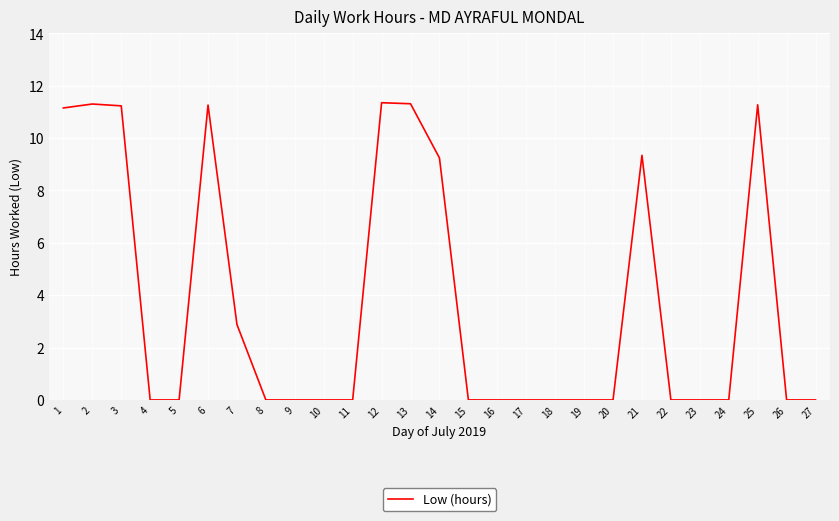

True or false: the data has more than 2 interior local peaks.

True